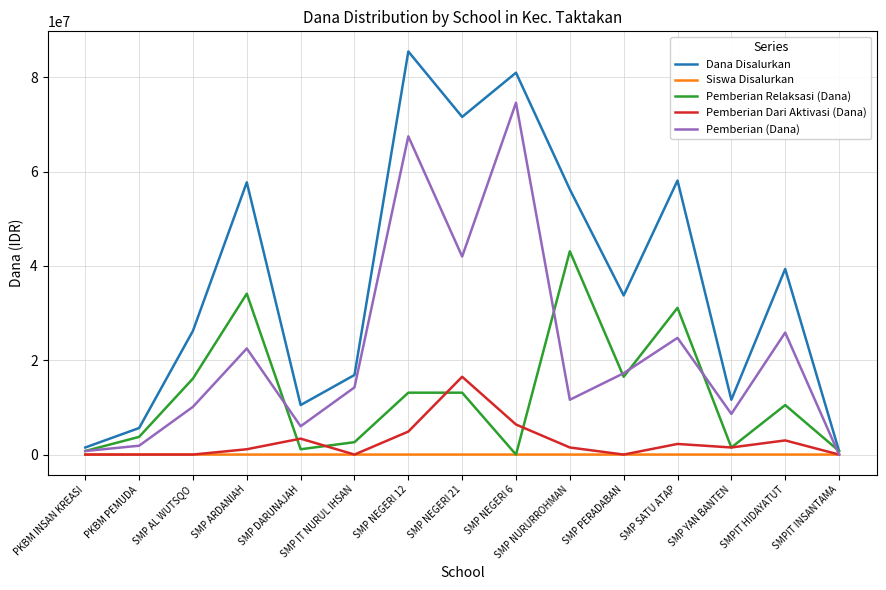

At which label is Dana Disalurkan closest to 43125000?

SMPIT HIDAYATUT